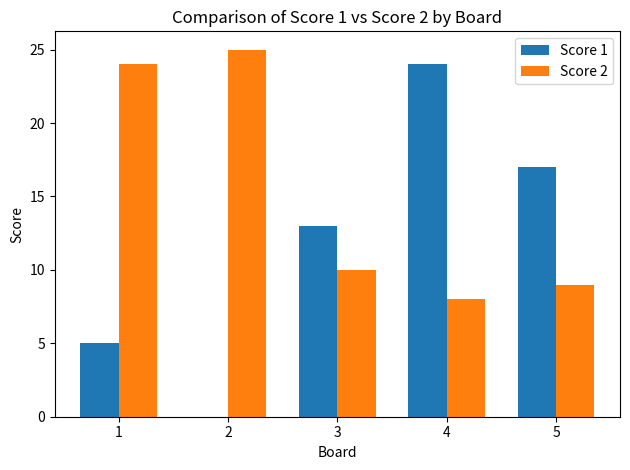

At which category is the sum across all series the highest?

4